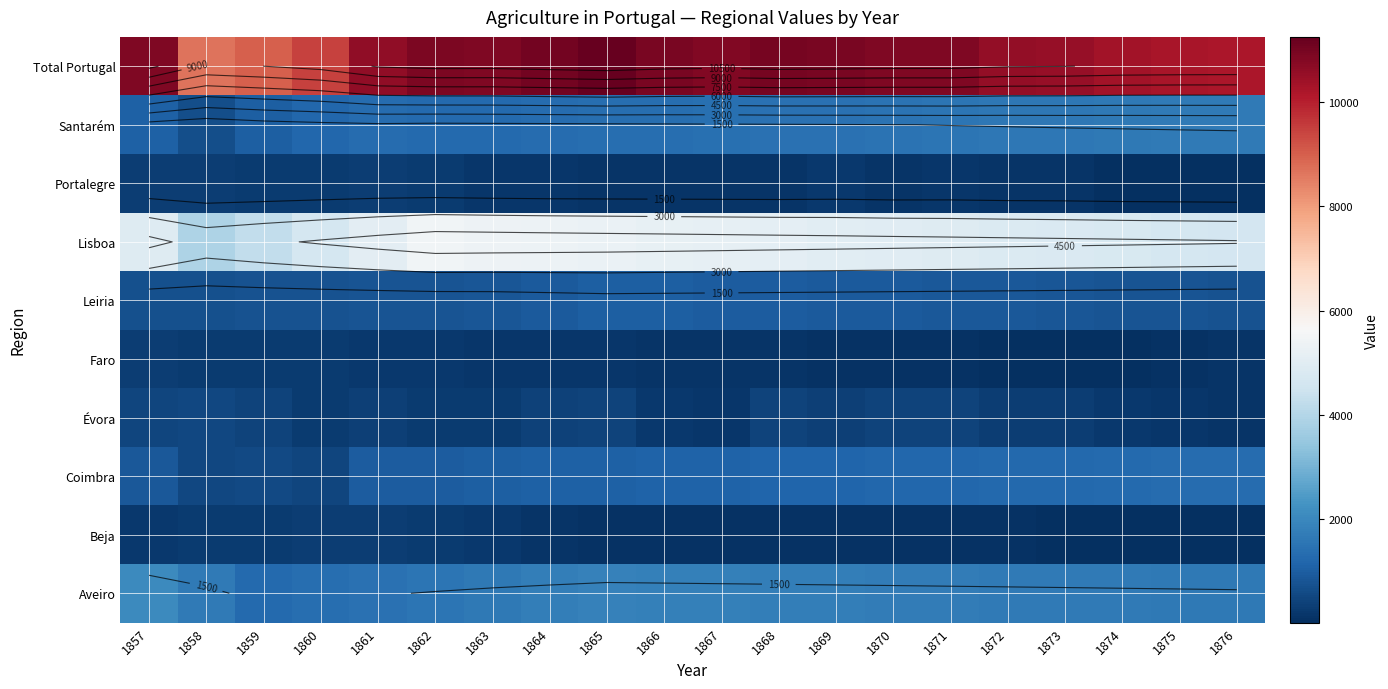

Rank the categories by Coimbra value from highest to lowest.

1876, 1875, 1874, 1873, 1872, 1871, 1870, 1869, 1868, 1867, 1866, 1865, 1864, 1863, 1862, 1861, 1857, 1859, 1858, 1860